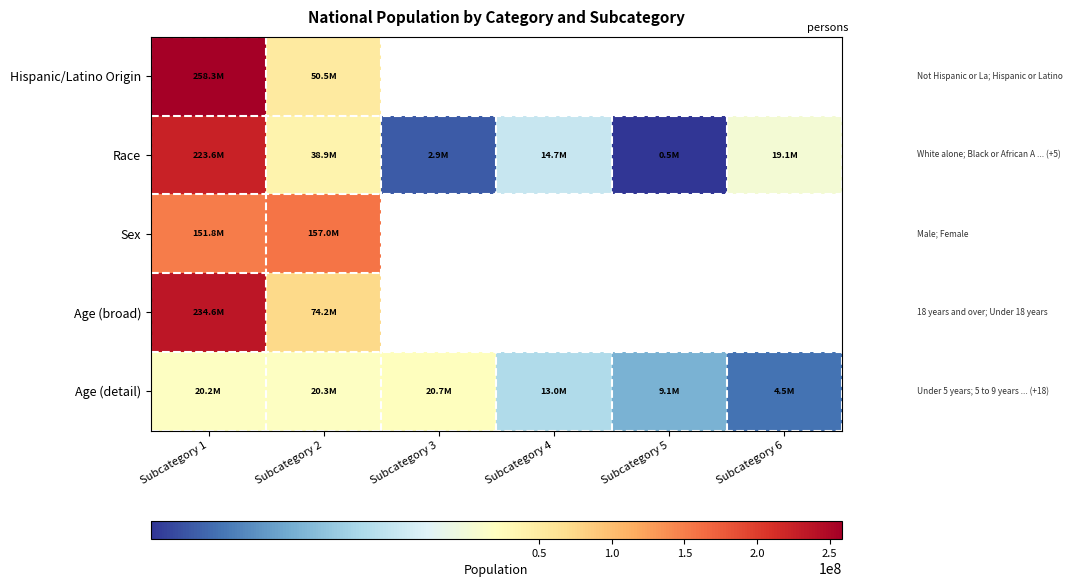

Is it true that Race equals 14674252.0 at Subcategory 4?

True